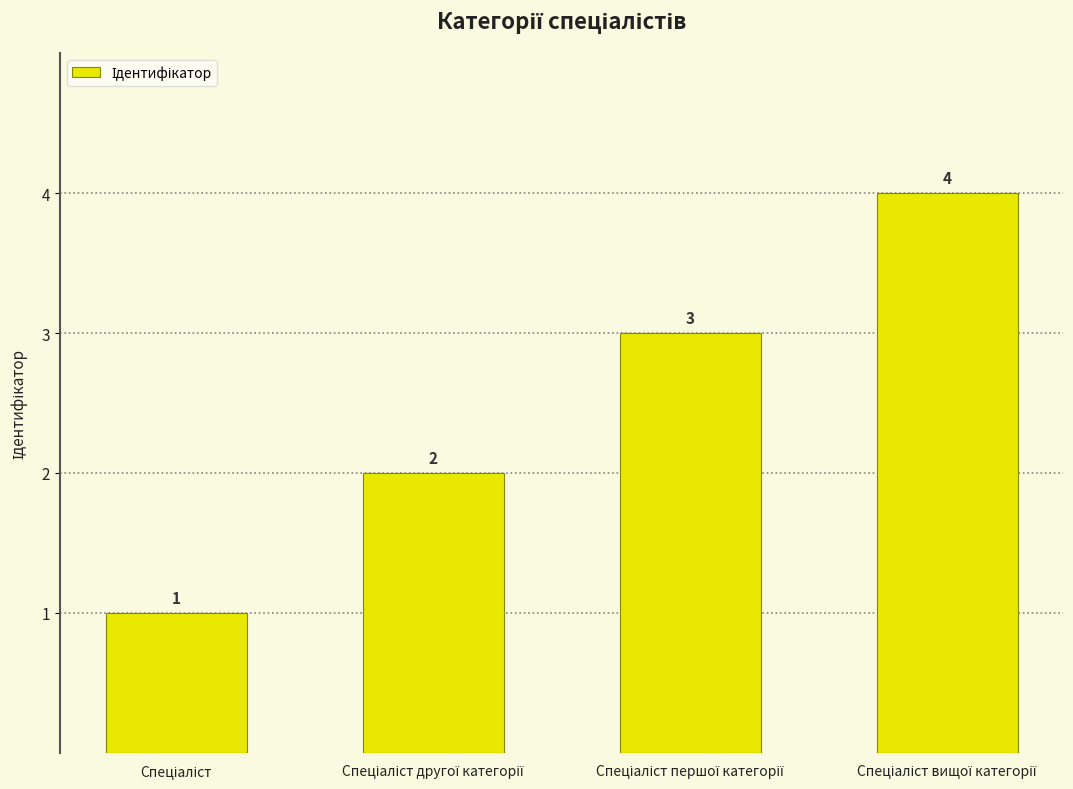

Count the values in the range 2 to 4.

3